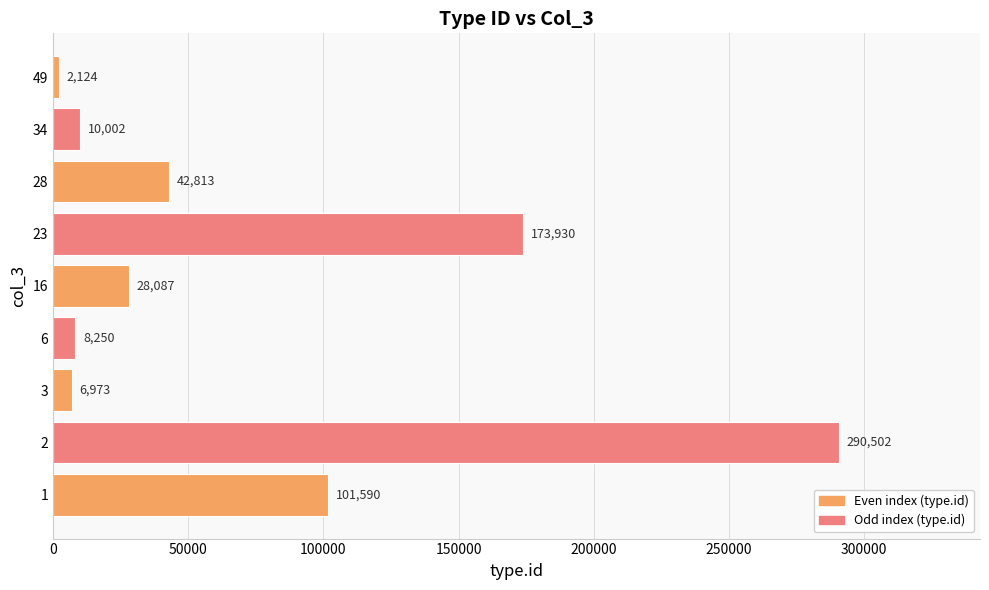

Are the bars grouped side by side (vs. stacked)?

No